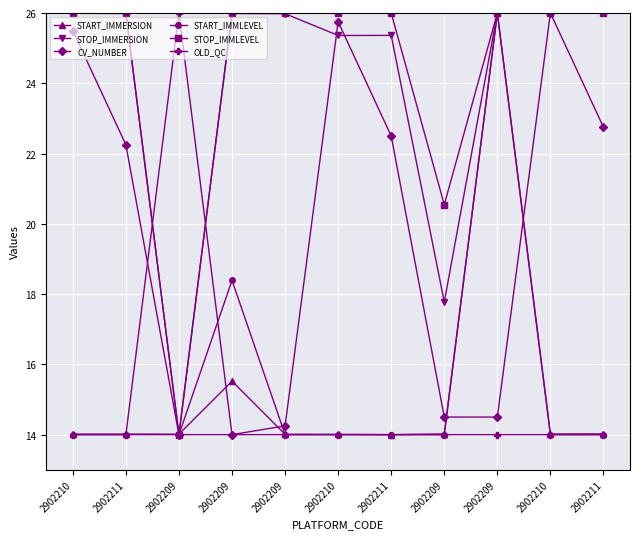

Rank the series by their maximum value, from lowest to highest.

START_IMMERSION, STOP_IMMERSION, CV_NUMBER, START_IMMLEVEL, STOP_IMMLEVEL, OLD_QC